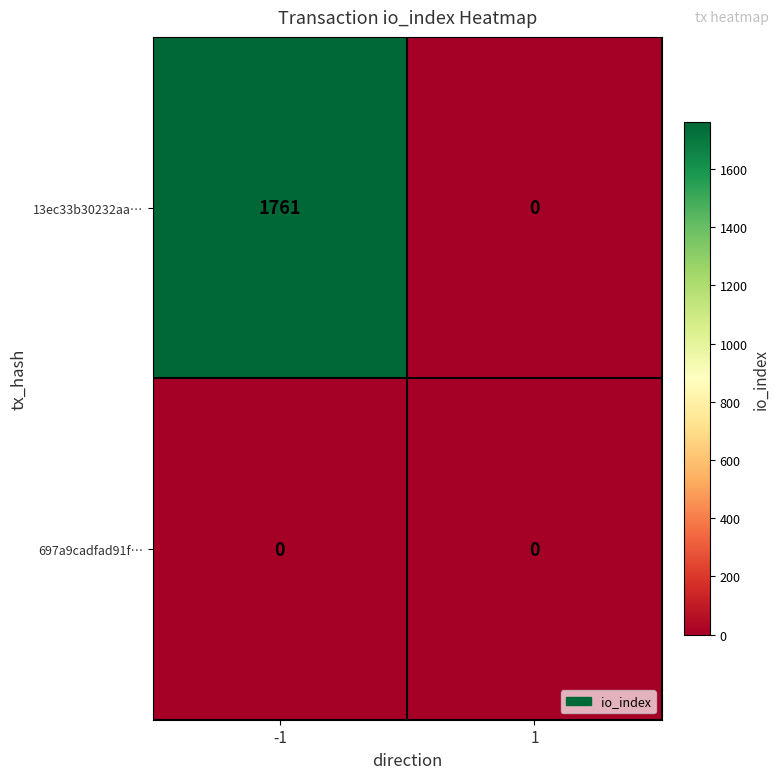

Rank the series by their maximum value, from highest to lowest.

13ec33b30232aa…, 697a9cadfad91f…